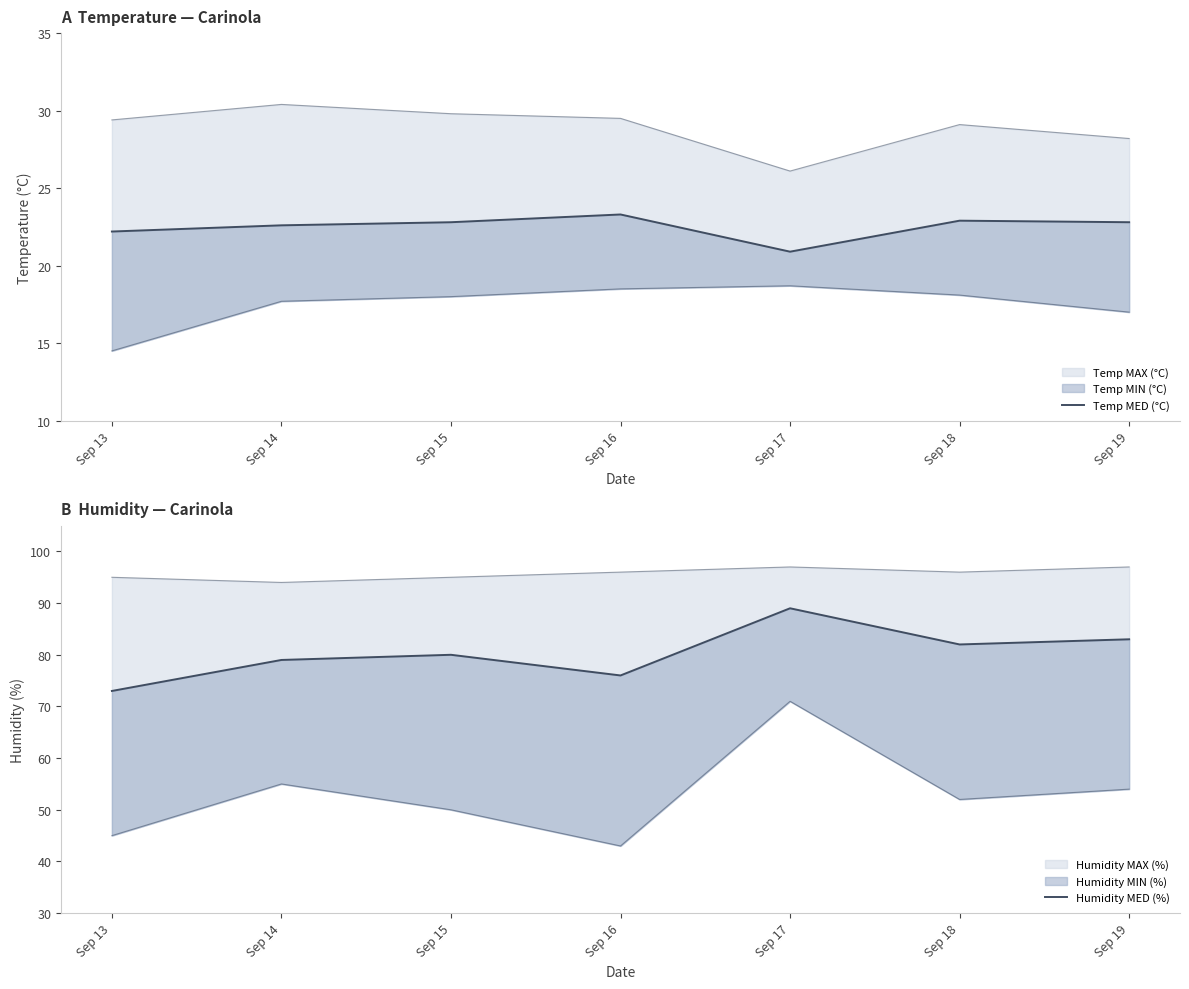

What value does the Humidity MED (%) series have at Sep 13?

73.0